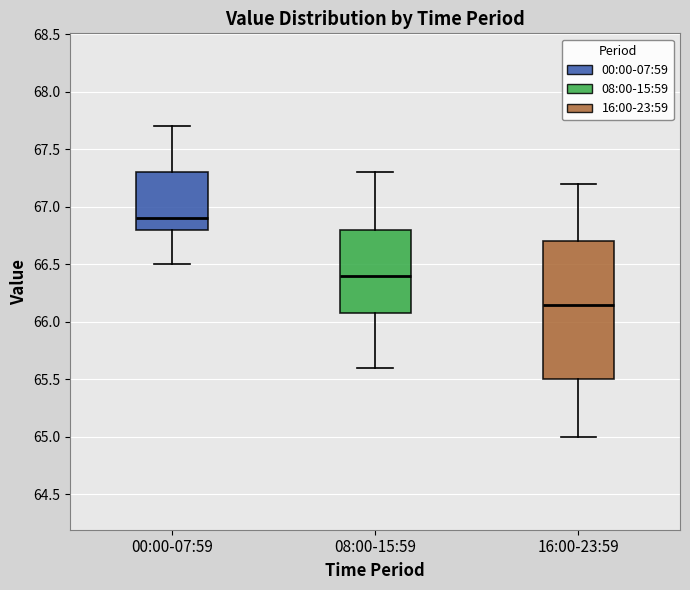

Reading left to right, transcribe this box plot: for each box, give where its median line is, the range the box spans, and where its two whiskers end, as read against the y-axis. The values are not printed on the chart, so give them approximately, as read against the axis.

00:00-07:59: median 66.90, box 66.80 to 67.30, whiskers 66.50 to 67.70
08:00-15:59: median 66.40, box 66.10 to 66.80, whiskers 65.60 to 67.30
16:00-23:59: median 66.15, box 65.50 to 66.70, whiskers 65.00 to 67.20